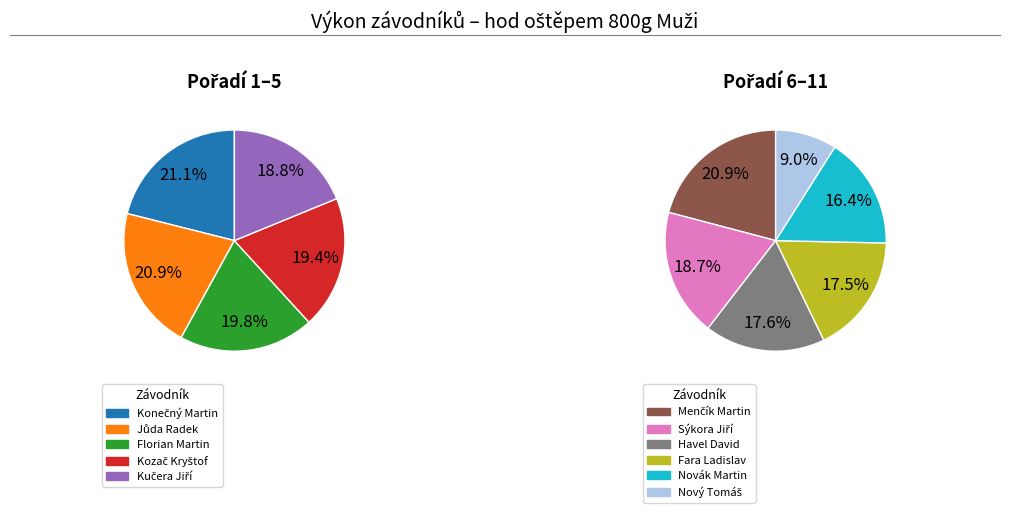

Does any single category account for the majority?

No